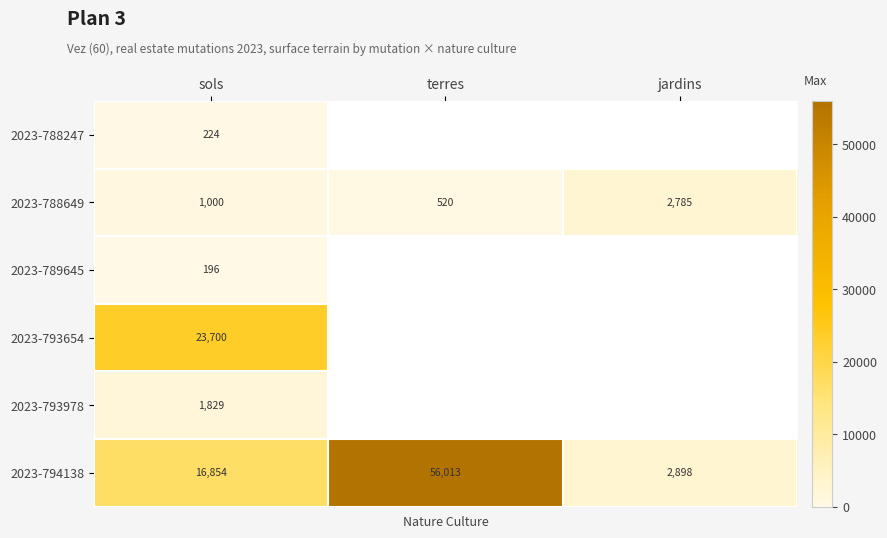

Rank the series by their maximum value, from lowest to highest.

2023-789645, 2023-788247, 2023-793978, 2023-788649, 2023-793654, 2023-794138